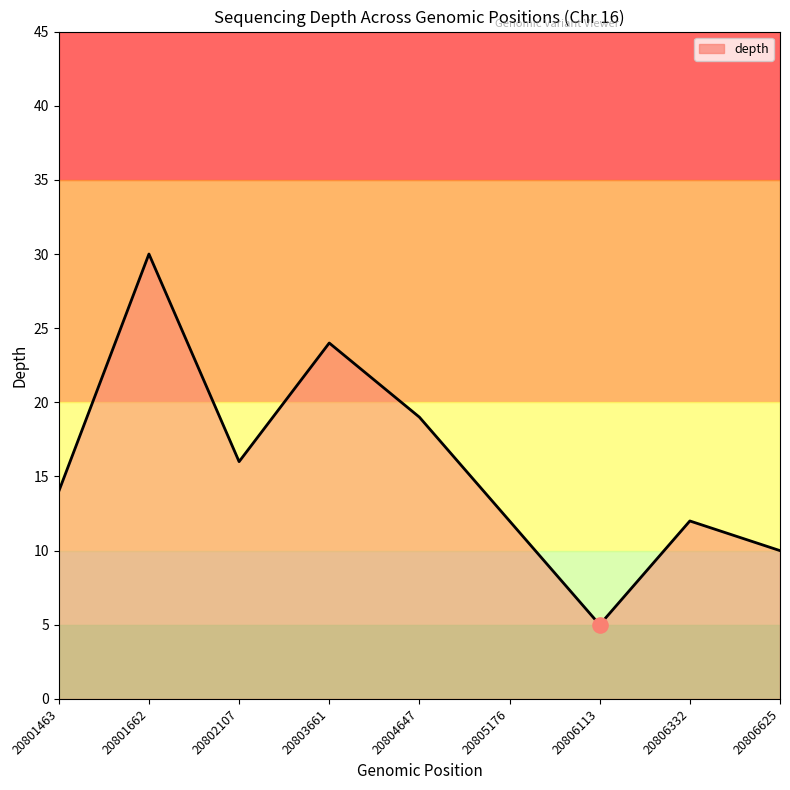

Approximately how many times larger is the value at 20802107 compared to 20801662?

0.5